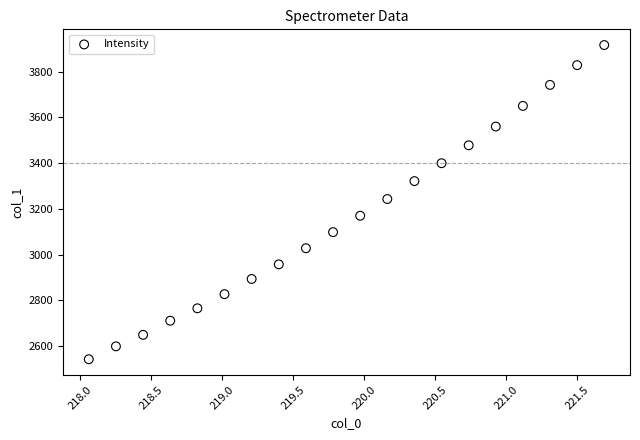

What is the range of X values (max minus min)?

3.6